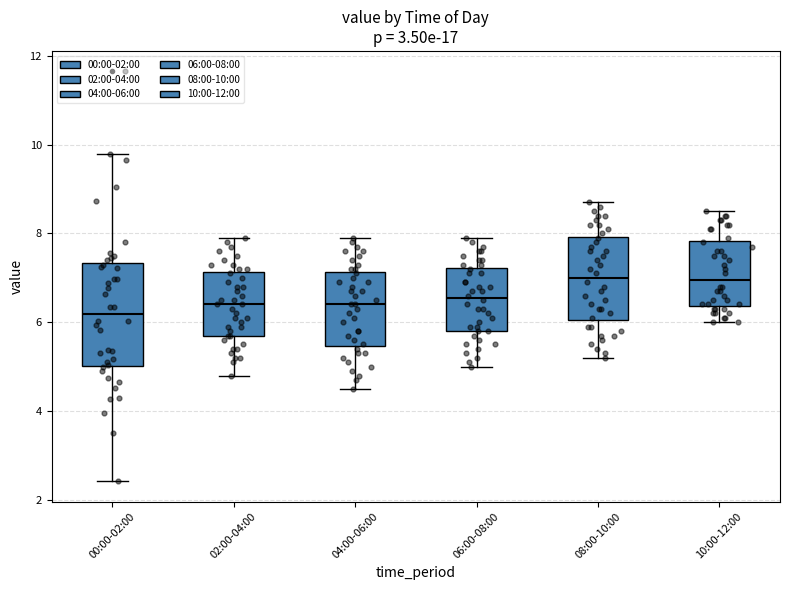

Comparing the boxes themselves (not the whiskers), which one is the tallest?

00:00-02:00